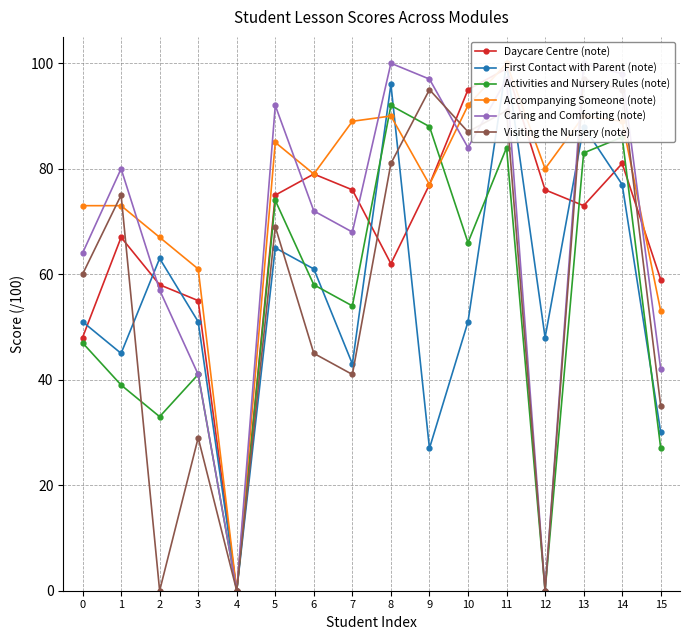

What is the value of the First Contact with Parent (note) point at the 8th from the left?

43